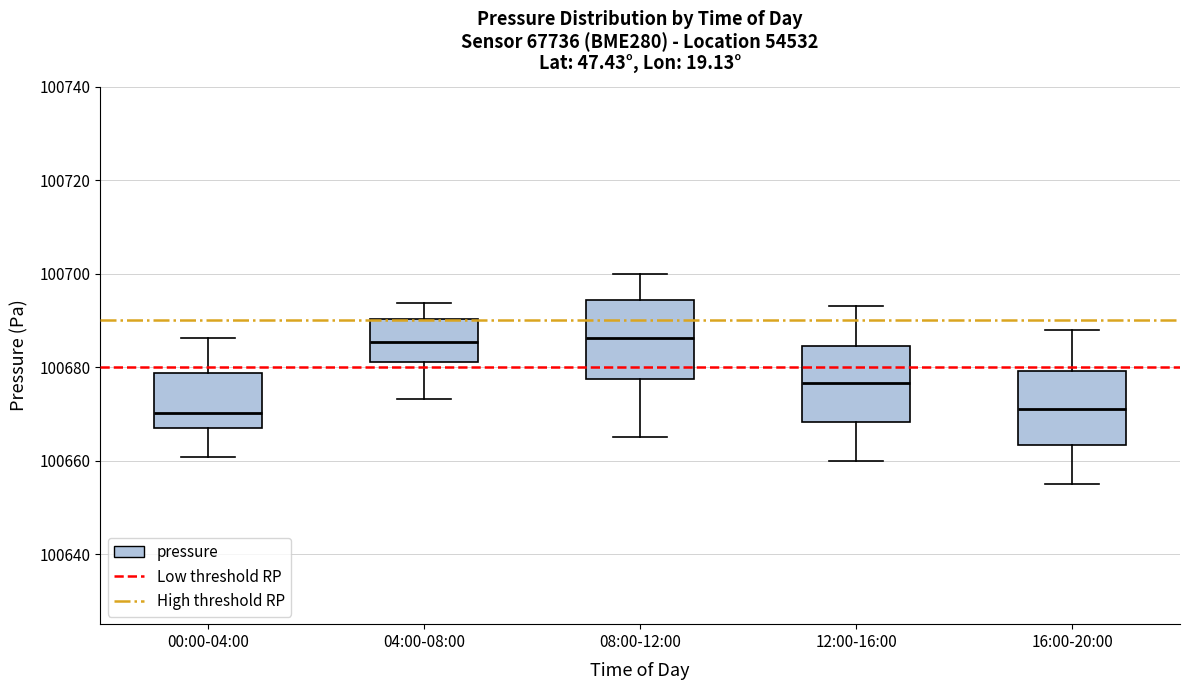

Reading left to right, transcribe this box plot: for each box, give where its median line is, the range the box spans, and where its two whiskers end, as read against the y-axis. The values are not printed on the chart, so give them approximately, as read against the axis.

00:00-04:00: median 100670, box 100666 to 100678, whiskers 100660 to 100686
04:00-08:00: median 100686, box 100682 to 100690, whiskers 100674 to 100694
08:00-12:00: median 100686, box 100678 to 100694, whiskers 100666 to 100700
12:00-16:00: median 100676, box 100668 to 100684, whiskers 100660 to 100694
16:00-20:00: median 100672, box 100664 to 100680, whiskers 100656 to 100688